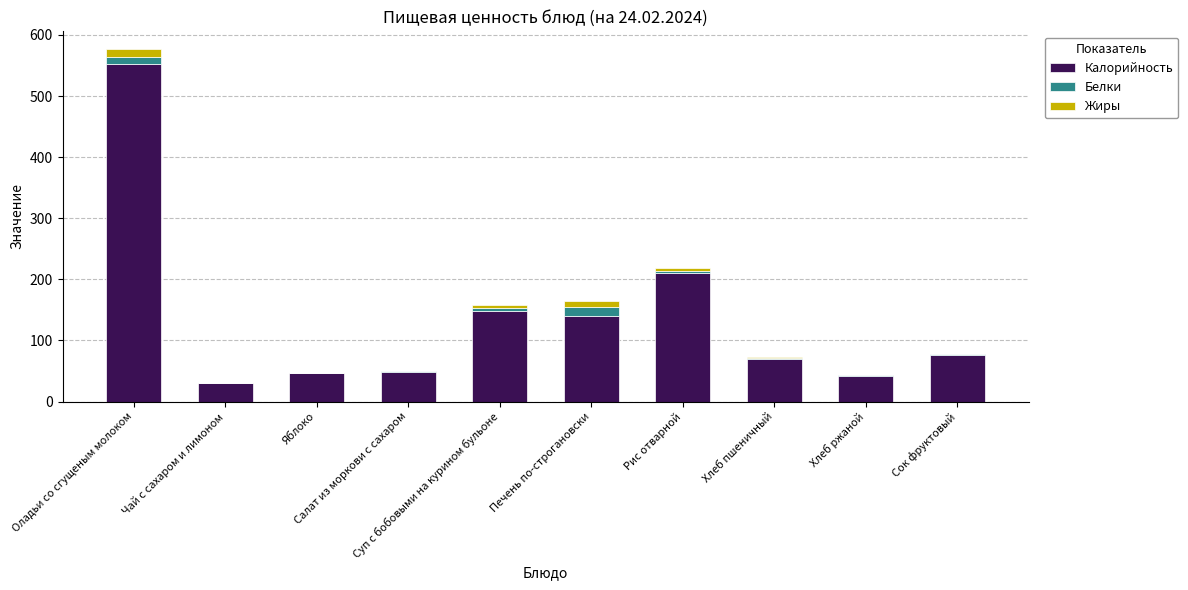

Are the bars grouped side by side (vs. stacked)?

No